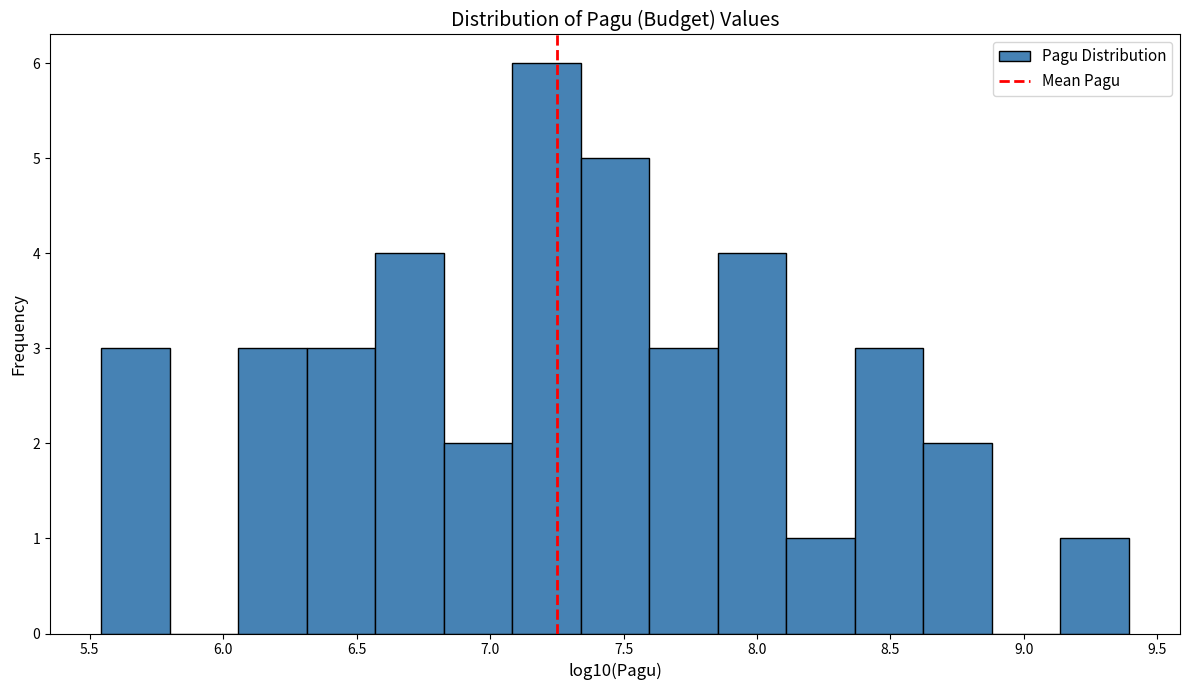

Reading left to right, list every bar in this chart as the range it spans on the x-axis followed by its height. Neither the bar edges nor the heights are printed on the chart, so give them approximately, as read against the axes.

5.55 to 5.80: 3
5.80 to 6.05: 0
6.05 to 6.30: 3
6.30 to 6.55: 3
6.55 to 6.85: 4
6.85 to 7.10: 2
7.10 to 7.35: 6
7.35 to 7.60: 5
7.60 to 7.85: 3
7.85 to 8.10: 4
8.10 to 8.35: 1
8.35 to 8.60: 3
8.60 to 8.90: 2
8.90 to 9.15: 0
9.15 to 9.40: 1